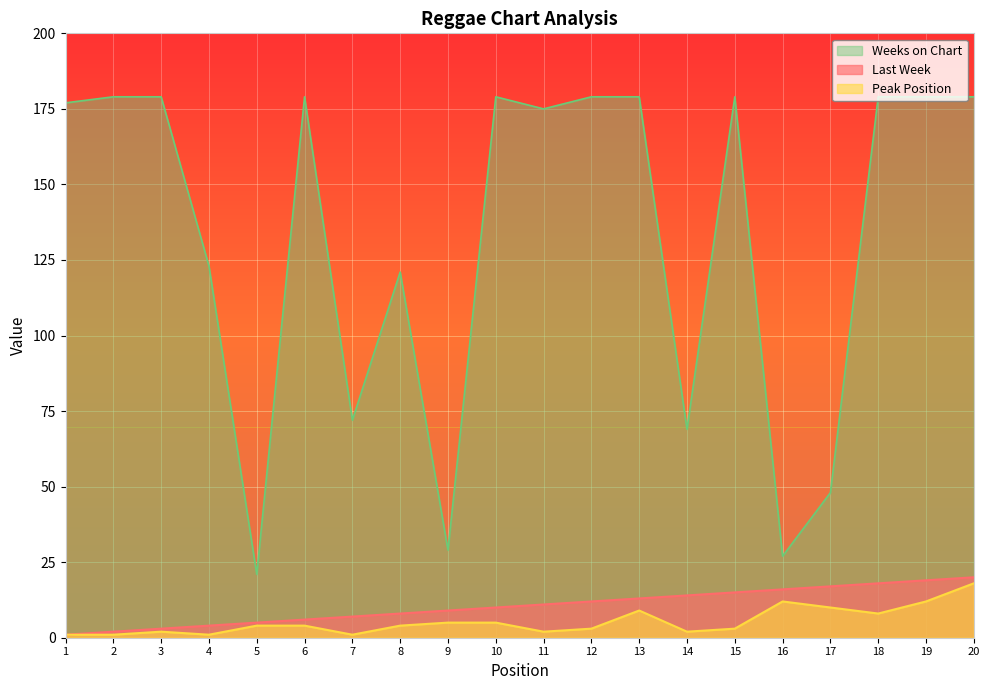

Reading left to right, transcribe all the data shown in this chart.

Last Week: 1=1	2=2	3=3	4=4	5=5	6=6	7=7	8=8	9=9	10=10	11=11	12=12	13=13	14=14	15=15	16=16	17=17	18=18	19=19	20=20
Peak Position: 1=1	2=1	3=2	4=1	5=4	6=4	7=1	8=4	9=5	10=5	11=2	12=3	13=9	14=2	15=3	16=12	17=10	18=8	19=12	20=18
Weeks on Chart: 1=177	2=179	3=179	4=123	5=21	6=179	7=72	8=121	9=29	10=179	11=175	12=179	13=179	14=69	15=179	16=27	17=48	18=179	19=179	20=179